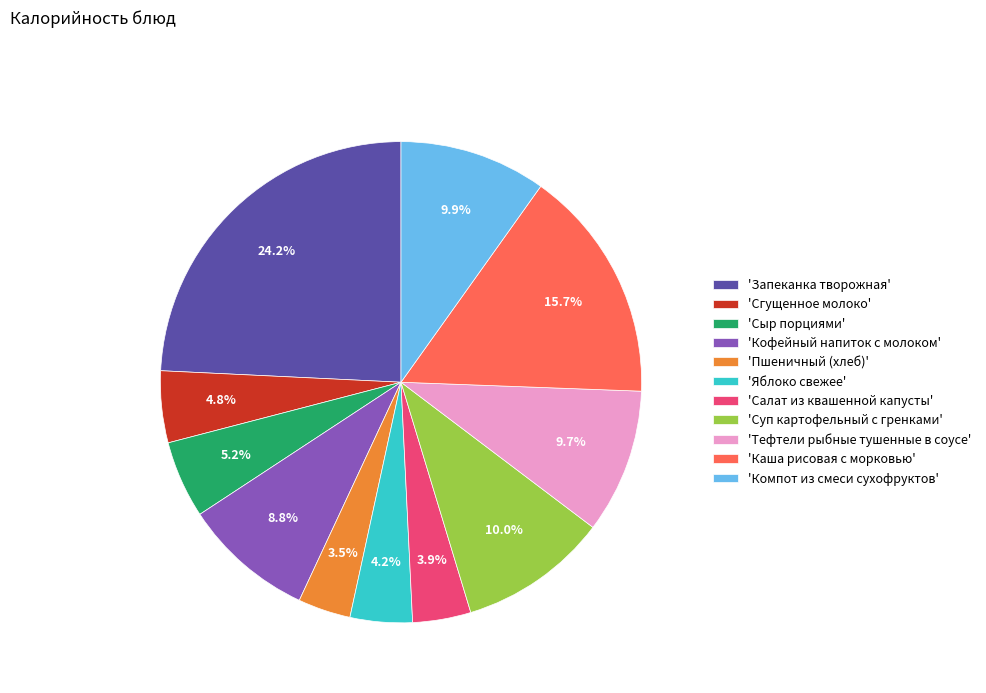

How many slices are in this pie chart?

11